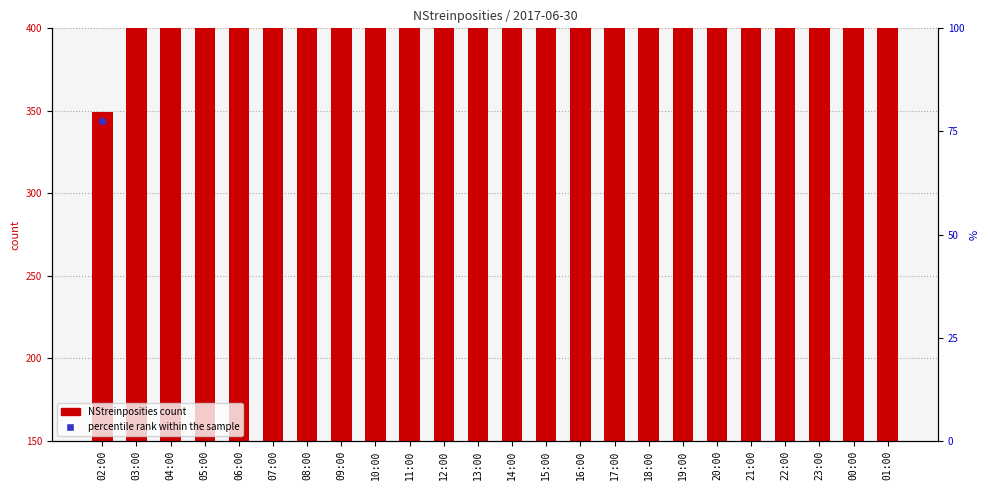

What is the total value across all series at 04:00?

797